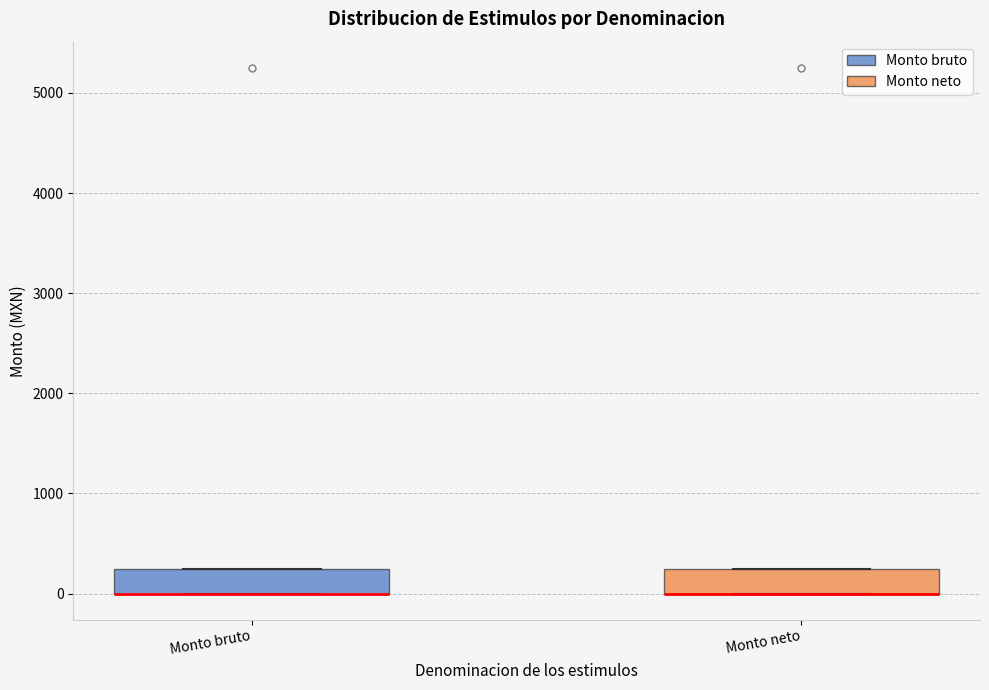

Reading left to right, read every box against the y-axis: the position of its median line, the range the box covers, and the ends of its whiskers. The values are not printed on the chart, so give them approximately, as read against the axis.

Monto bruto: median 0 (drawn on the box's lower edge), box 0 to 300, whiskers 0 to 300
Monto neto: median 0 (drawn on the box's lower edge), box 0 to 300, whiskers 0 to 300